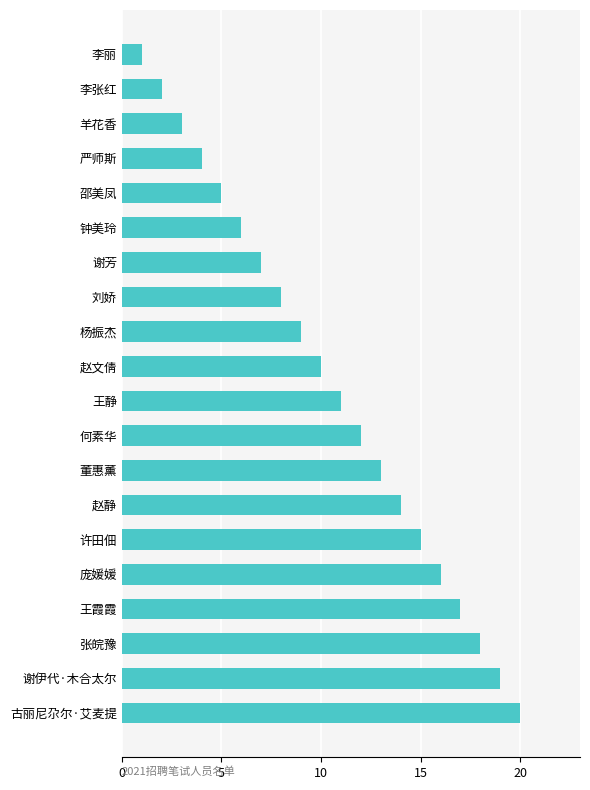

Where is the data nearest to the value 10?

赵文倩